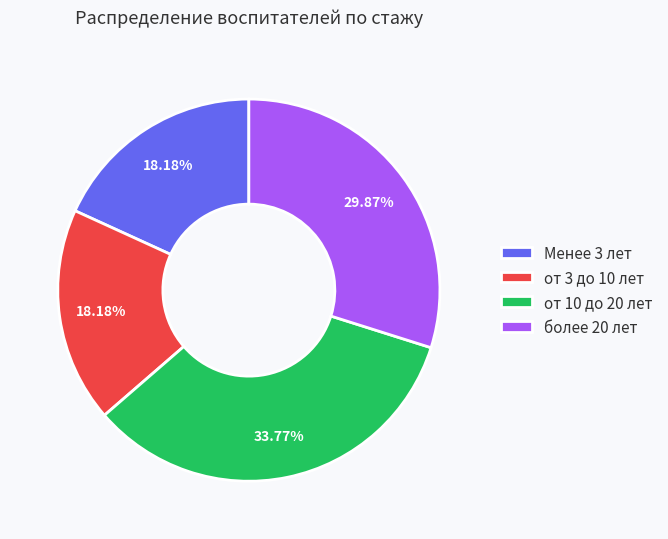

To the nearest percent, what percentage of the pie is от 3 до 10 лет?

18%